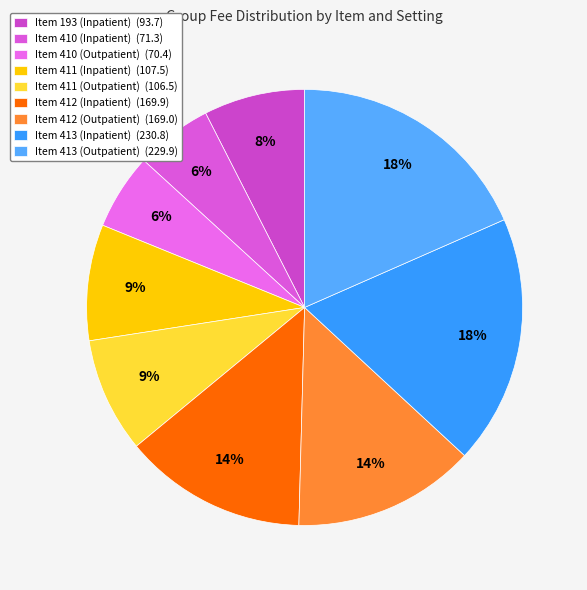

To the nearest percent, what percentage of the pie is Item 413 (Inpatient)?

18%